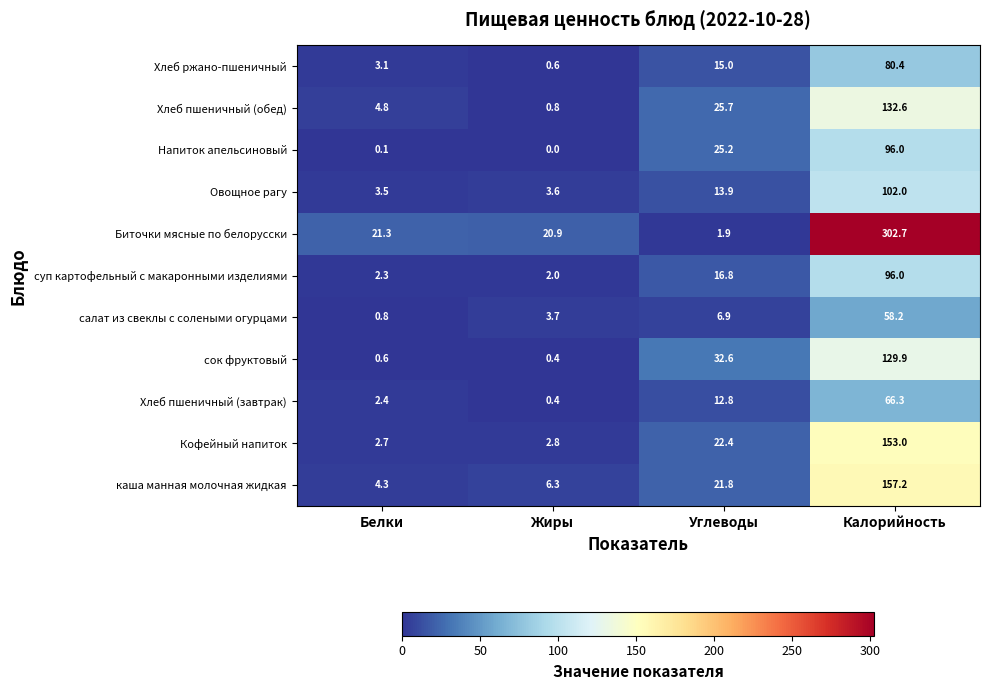

At Углеводы, list the series in order from smallest to largest.

Биточки мясные по белорусски, салат из свеклы с солеными огурцами, Хлеб пшеничный (завтрак), Овощное рагу, Хлеб ржано-пшеничный, суп картофельный с макаронными изделиями, каша манная молочная жидкая, Кофейный напиток, Напиток апельсиновый, Хлеб пшеничный (обед), сок фруктовый